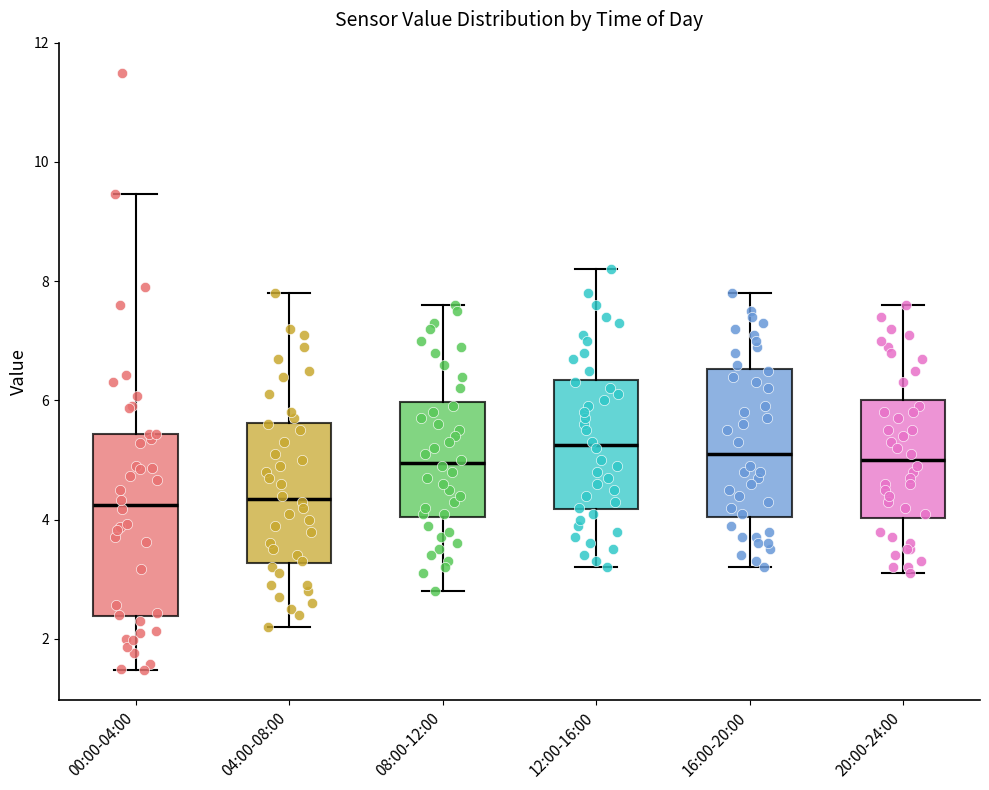

Reading left to right, read every box against the y-axis: the position of its median line, the range the box covers, and the ends of its whiskers. The values are not printed on the chart, so give them approximately, as read against the axis.

00:00-04:00: median 4.2, box 2.4 to 5.4, whiskers 1.4 to 9.4
04:00-08:00: median 4.4, box 3.2 to 5.6, whiskers 2.2 to 7.8
08:00-12:00: median 5.0, box 4.0 to 6.0, whiskers 2.8 to 7.6
12:00-16:00: median 5.2, box 4.2 to 6.4, whiskers 3.2 to 8.2
16:00-20:00: median 5.2, box 4.0 to 6.6, whiskers 3.2 to 7.8
20:00-24:00: median 5.0, box 4.0 to 6.0, whiskers 3.2 to 7.6